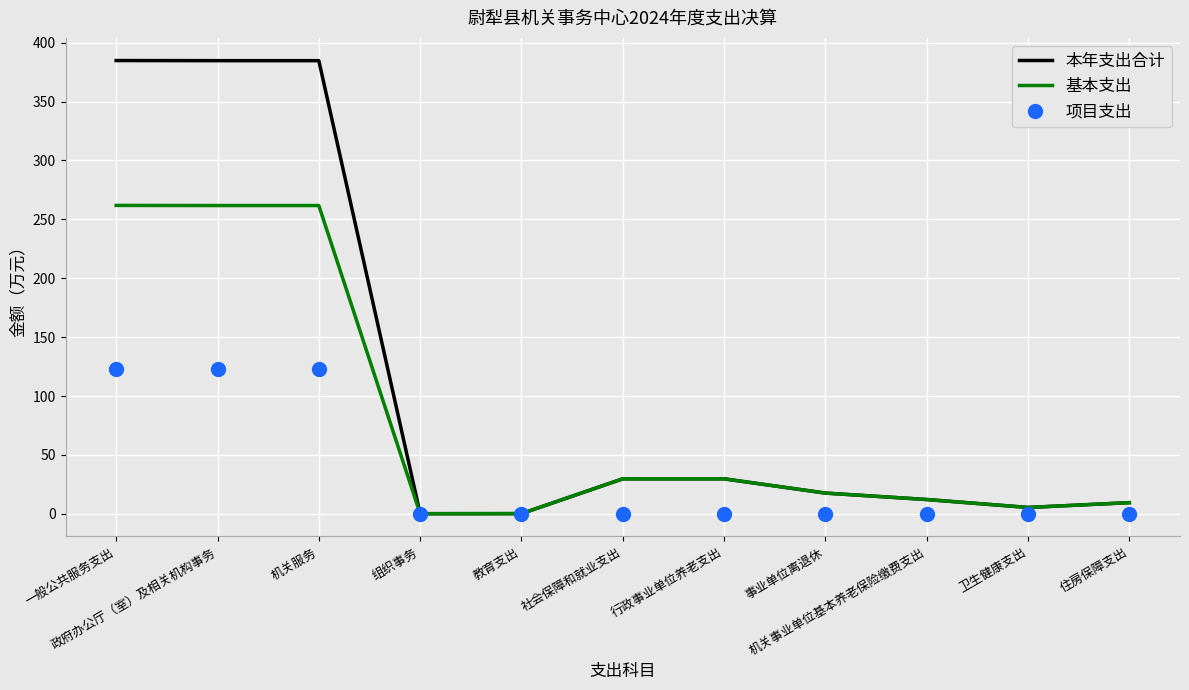

What is the difference between the second highest and minimum values in the 本年支出合计 series?

384.6